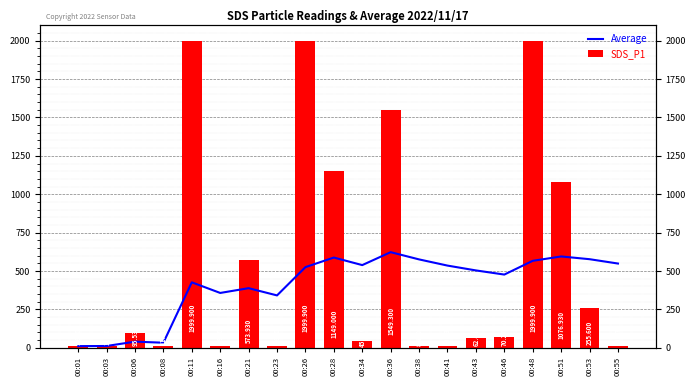

What is the smallest value displayed?

8.4